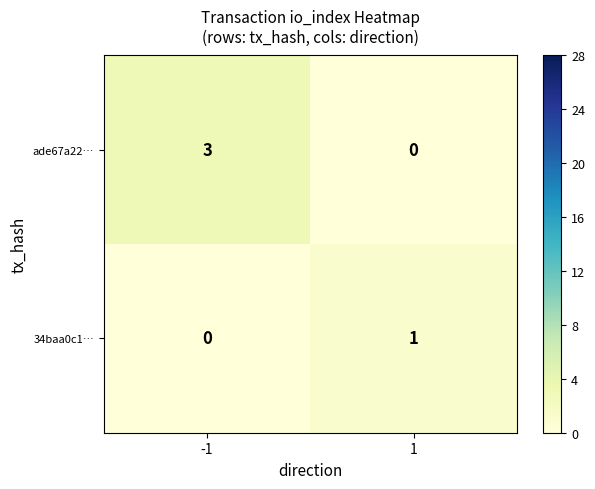

What is the maximum value shown in the chart?

3